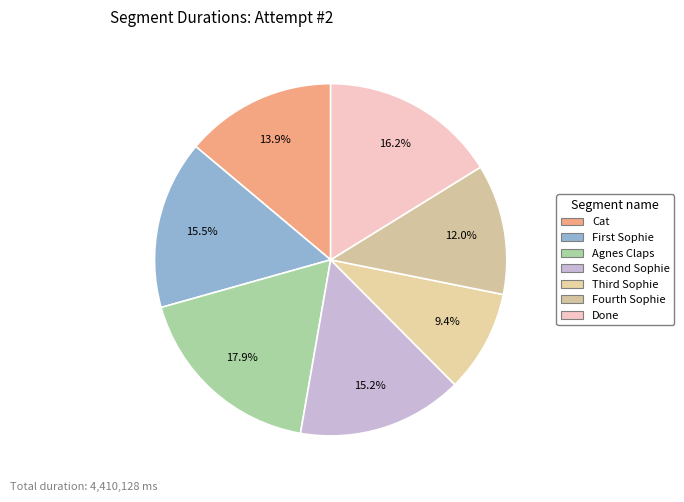

How many segments does this pie chart have?

7